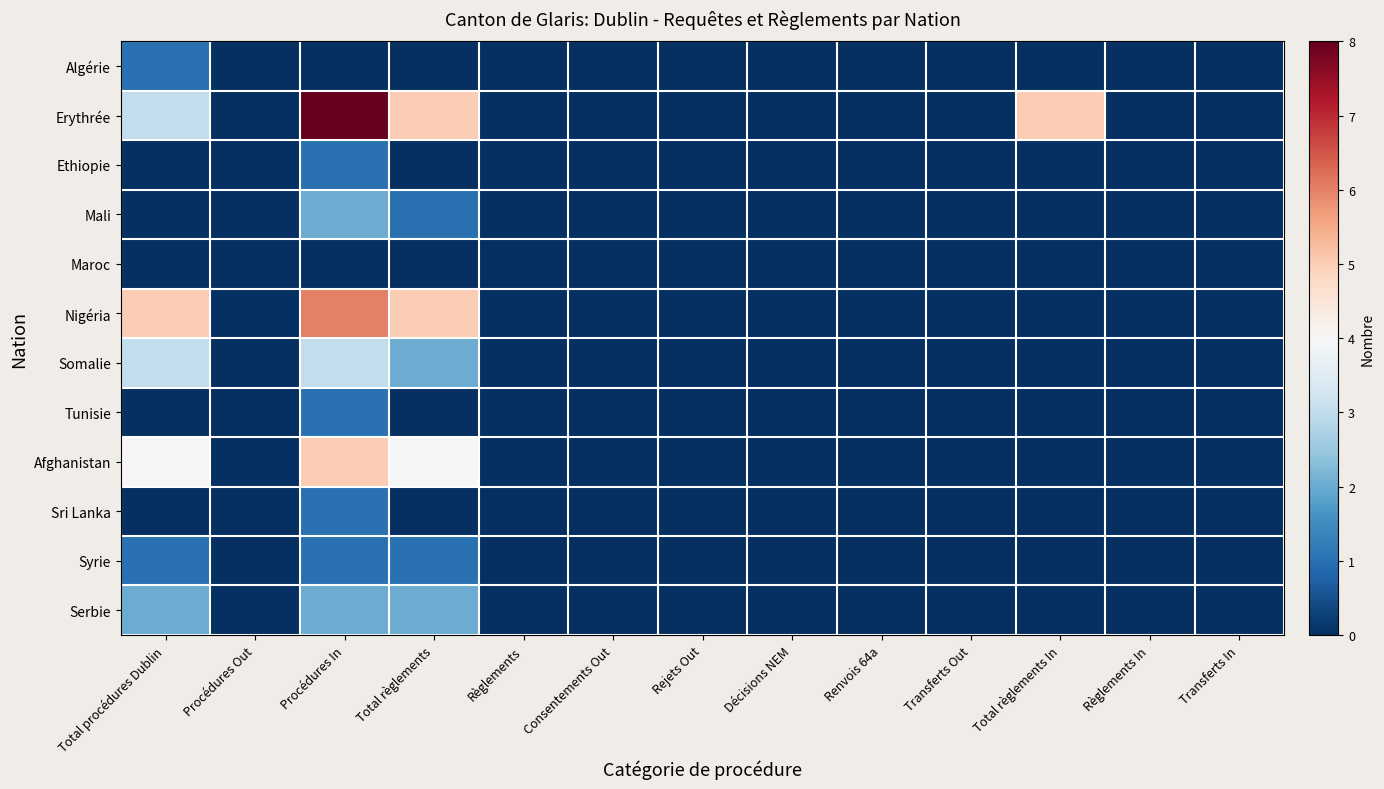

Which series has the largest total across all categories?

Erythrée